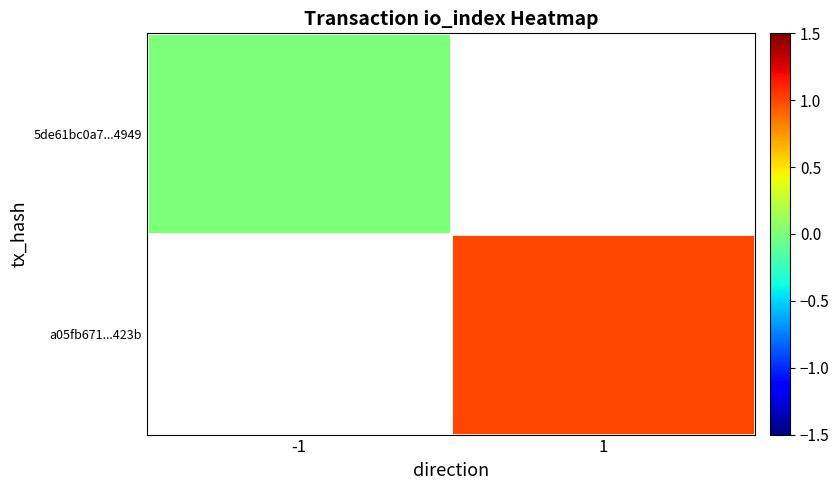

Which series has the largest range (max minus min)?

5de61bc0a7...4949